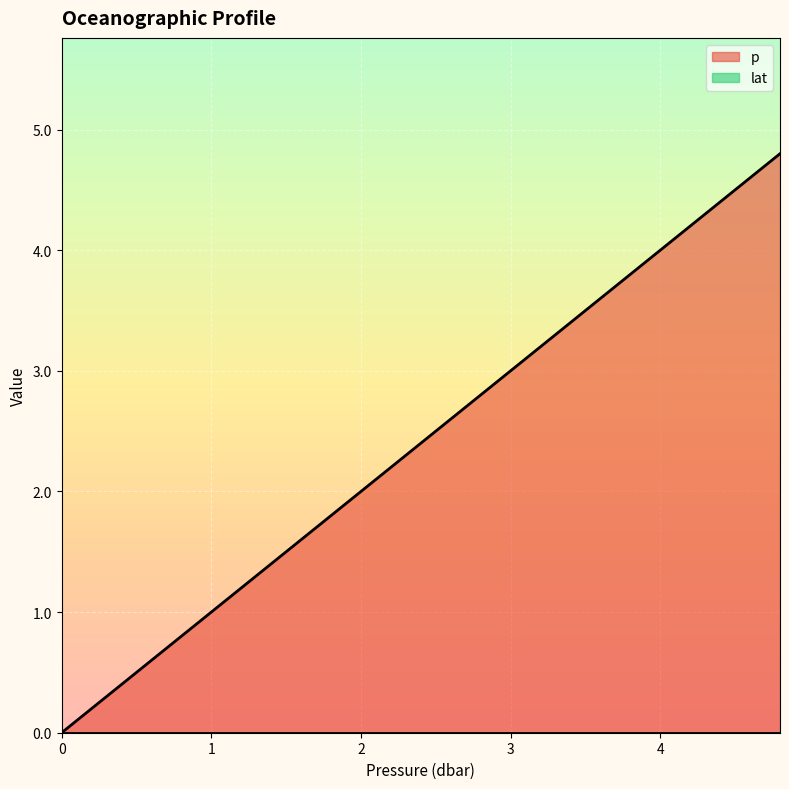

True or false: there are more than 2 points higher than both neighbors.

False